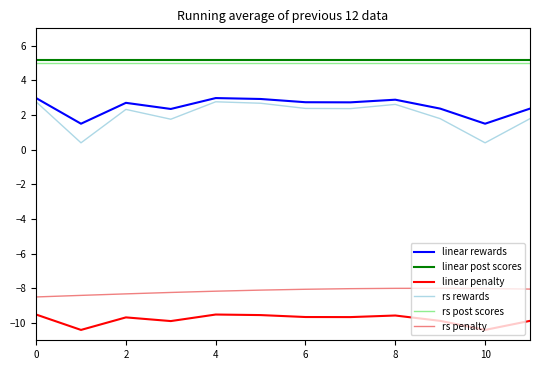

What is the maximum value for linear post scores?

5.2